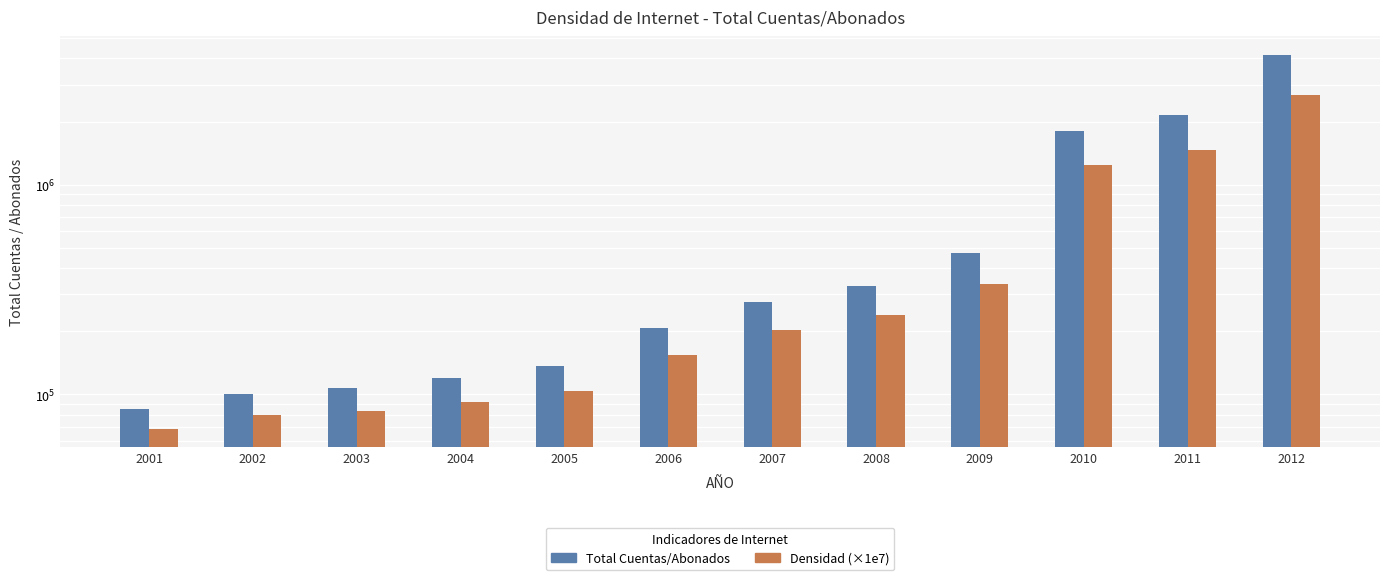

What are all the series names shown in the legend?

Total Cuentas/Abonados, Densidad (×1e7)